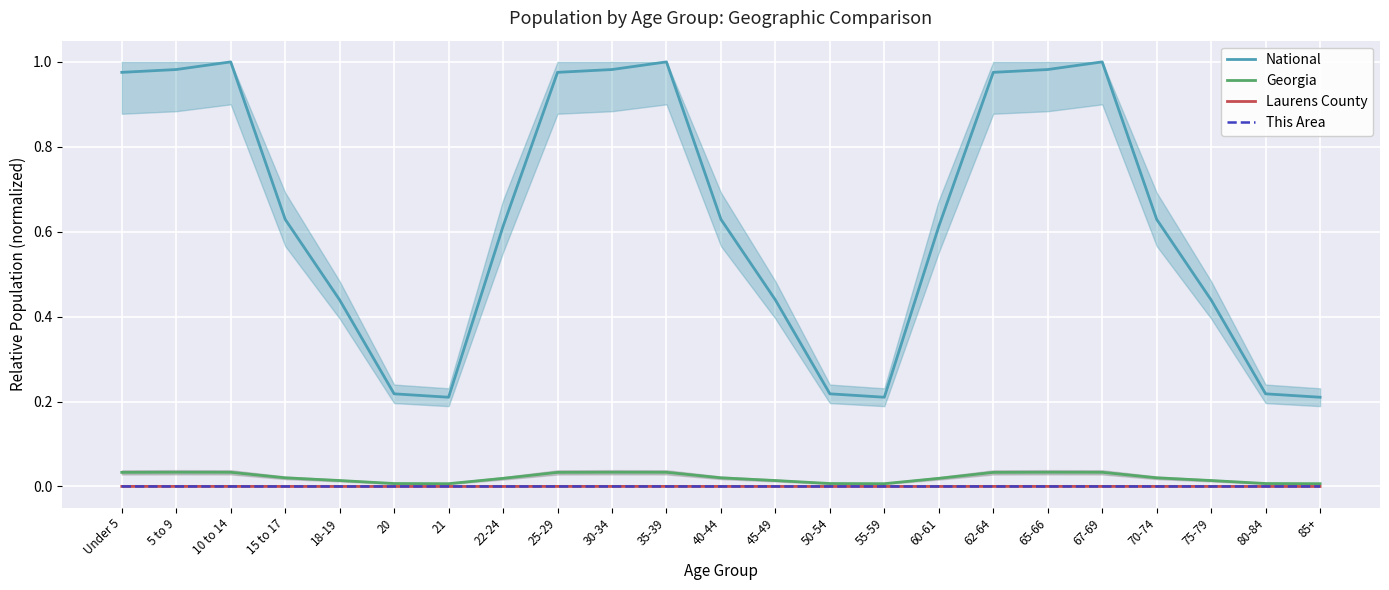

True or false: Laurens County has a value of 0.0 at Under 5.

True